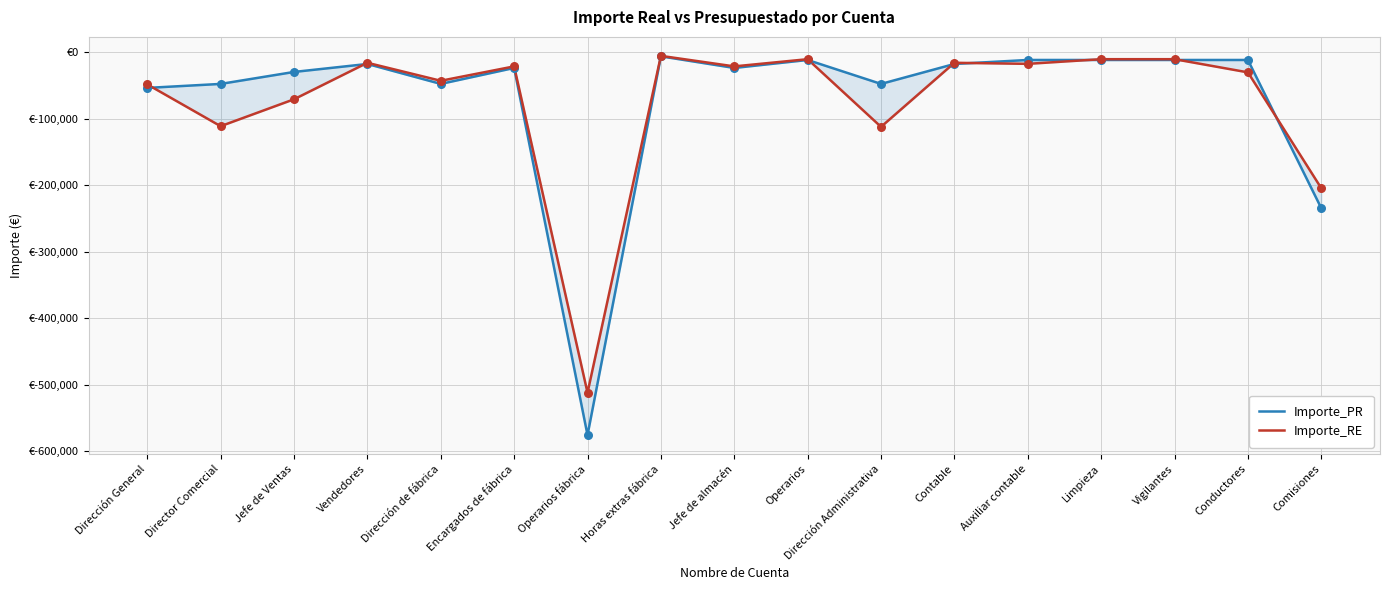

Is the value of Importe_RE at Auxiliar contable greater than the value of Importe_PR at Auxiliar contable?

No